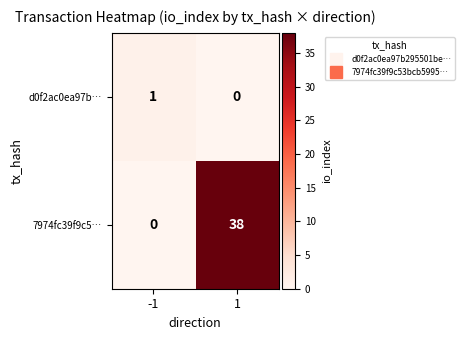

At how many categories does at least one series exceed 33?

1